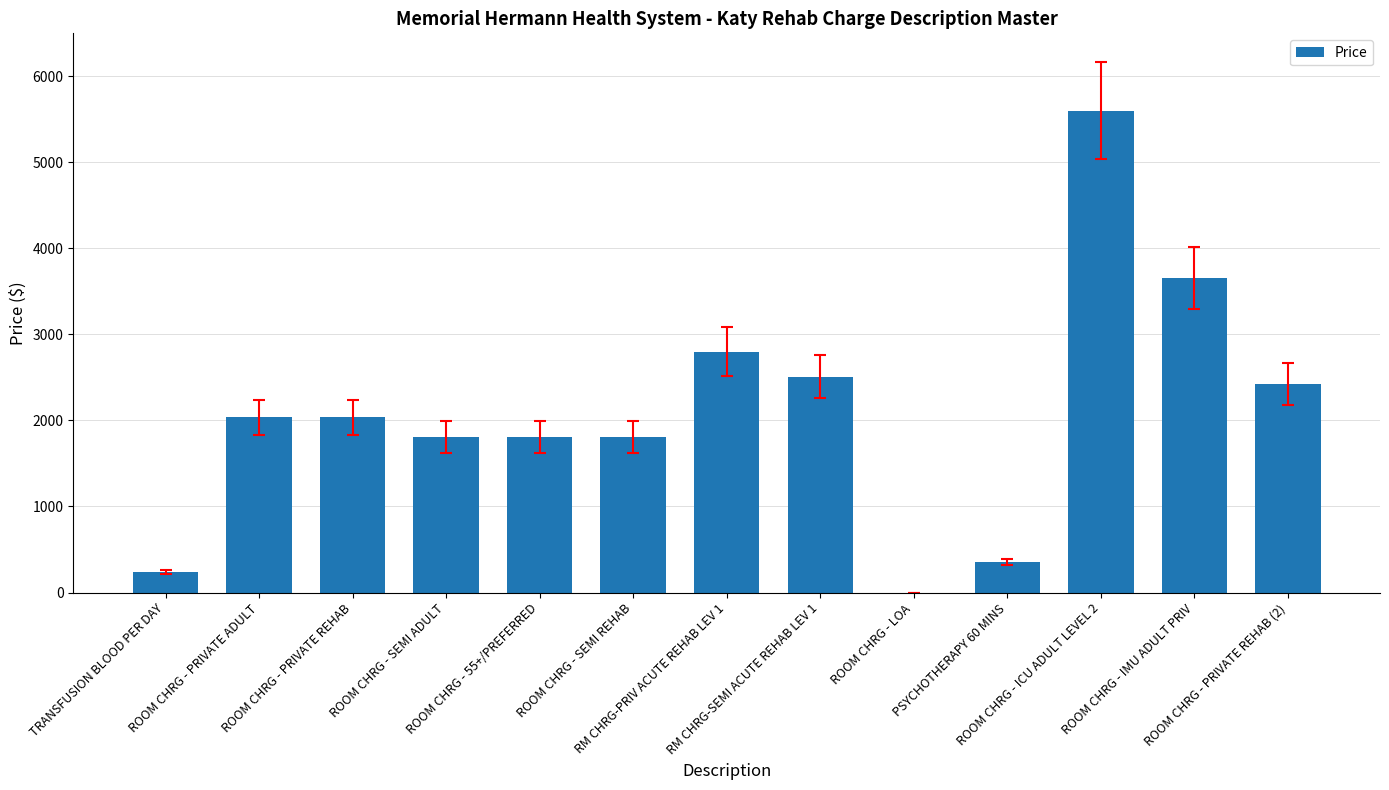

What is the greatest value displayed?

5601.0